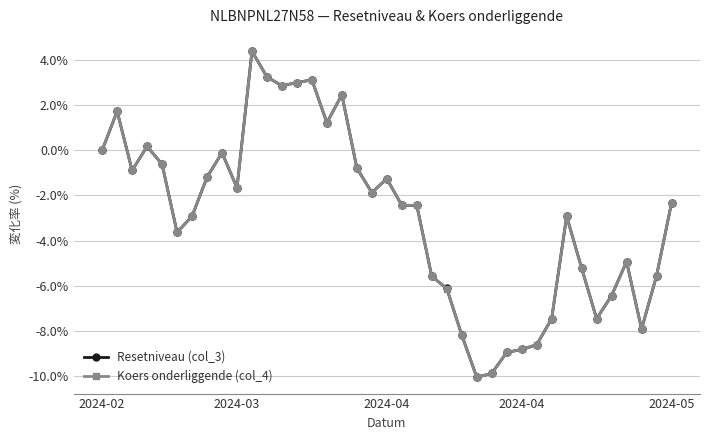

What are all the series names shown in the legend?

Resetniveau (col_3), Koers onderliggende (col_4)